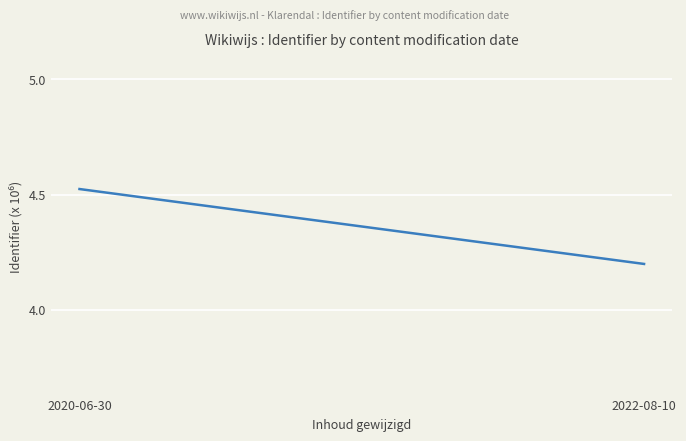

What is the difference between the values at 2020-06-30 and 2022-08-10?

0.3